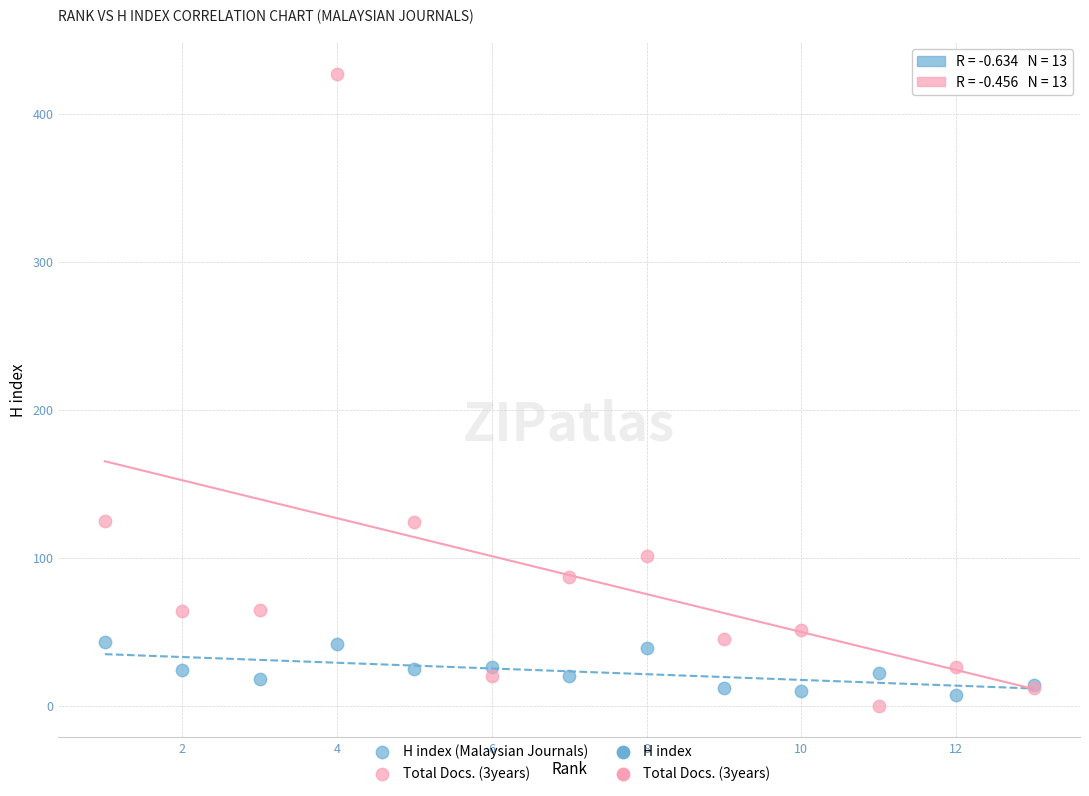

What is the X range (max minus min) for the scatter plot?

12